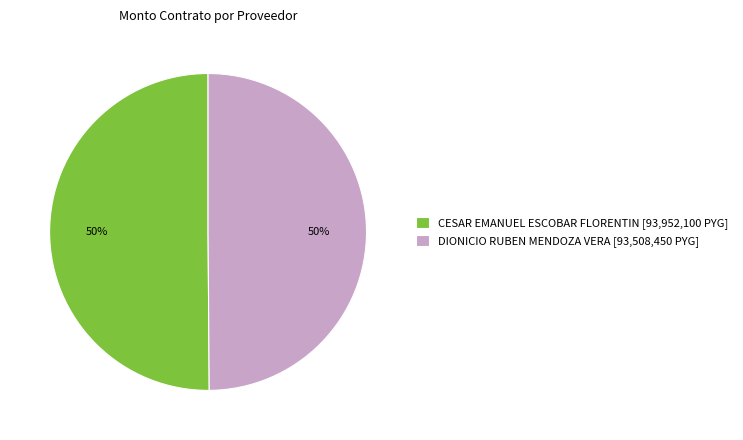

To the nearest percent, what is the combined percentage of CESAR EMANUEL ESCOBAR FLORENTIN and DIONICIO RUBEN MENDOZA VERA?

100%